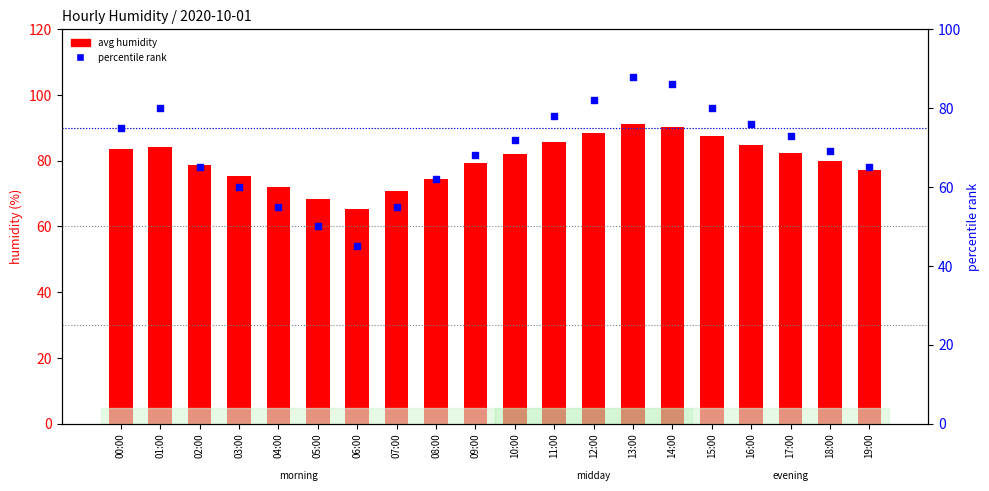

At which category is the sum across all series the highest?

13:00